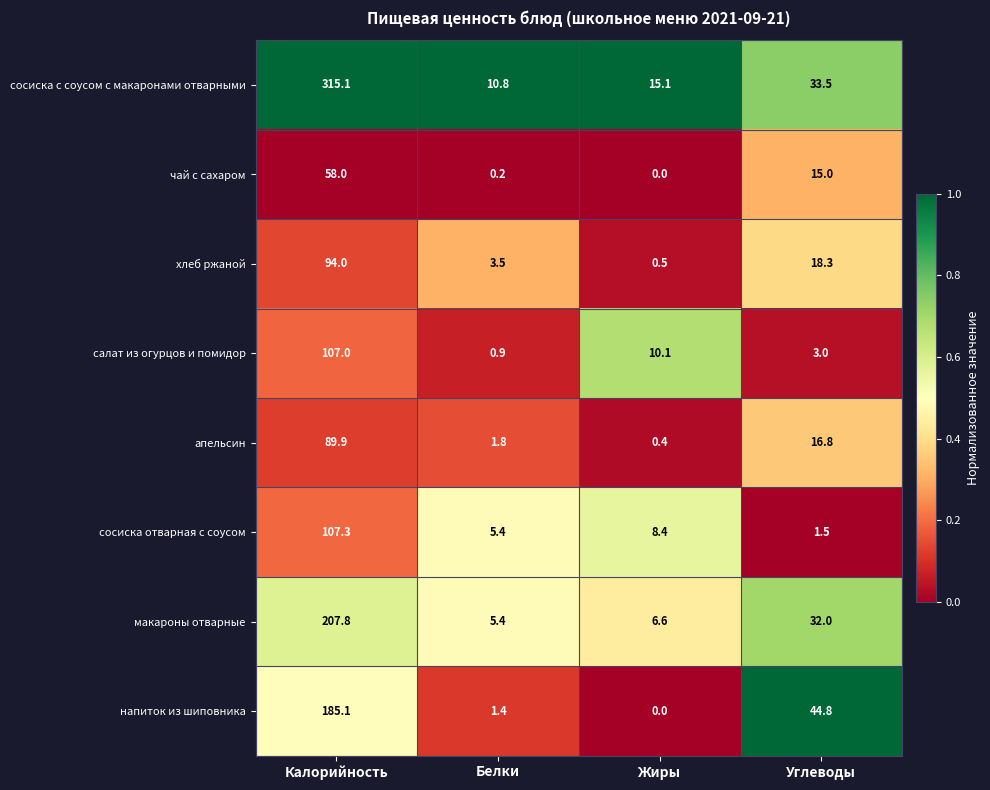

Is it true that макароны отварные equals 121.0 at Калорийность?

False